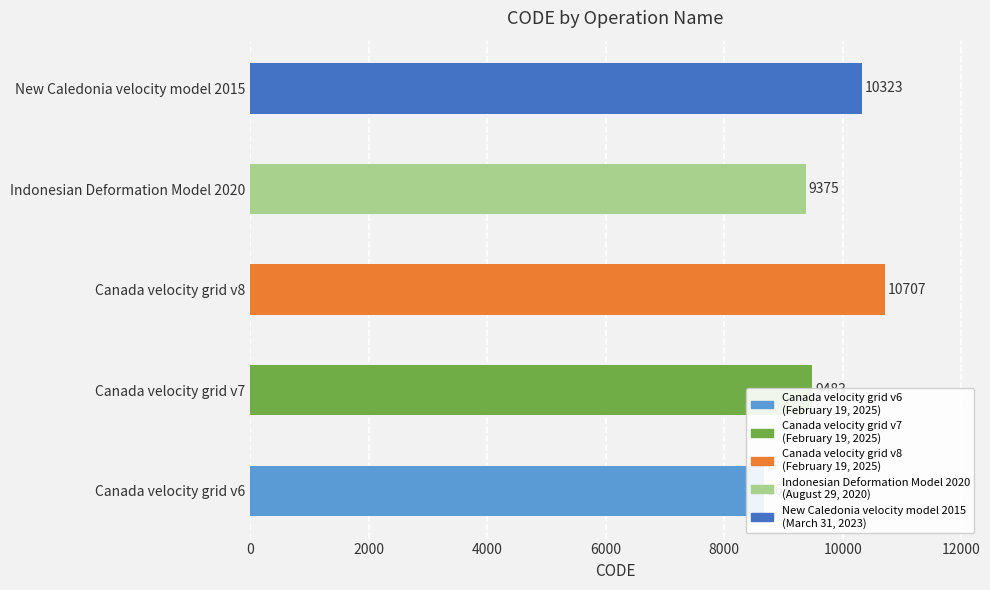

What is the change in value from Canada velocity grid v6 to Canada velocity grid v8?

+2031